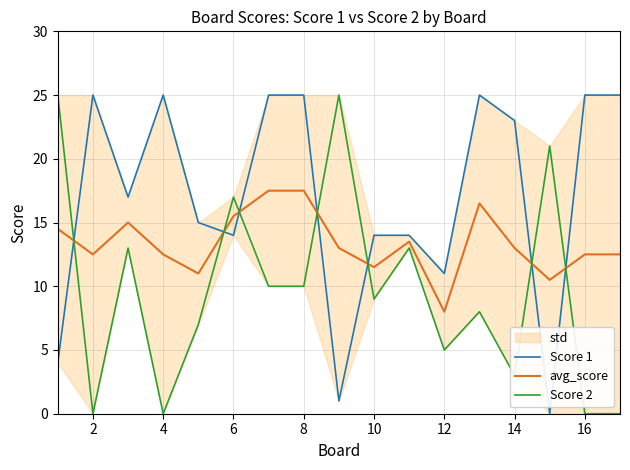

The value of avg_score at 8 is 27.8. True or false?

False